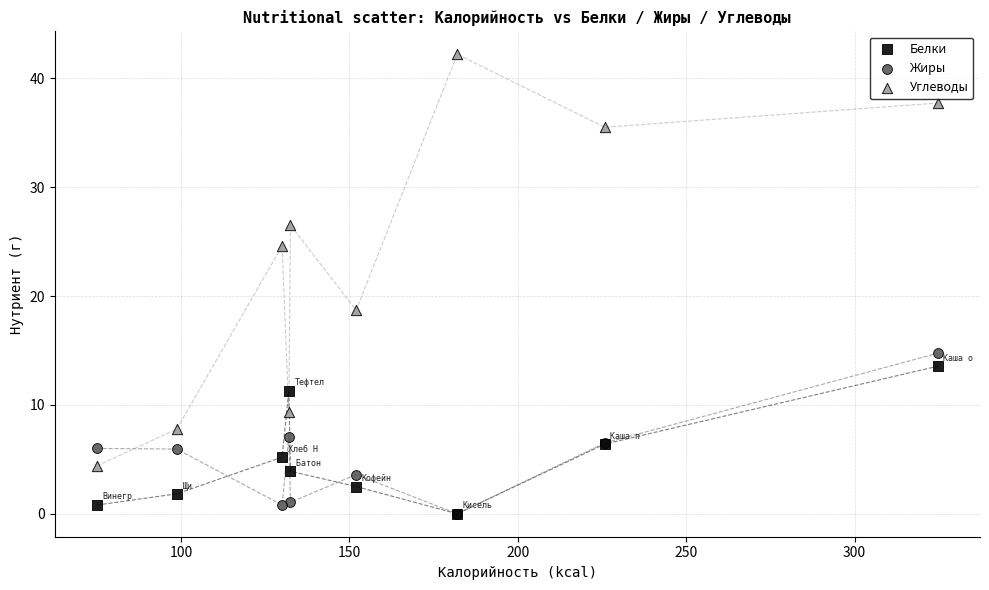

In the Углеводы series, what Y value is closest to 23?

24.6